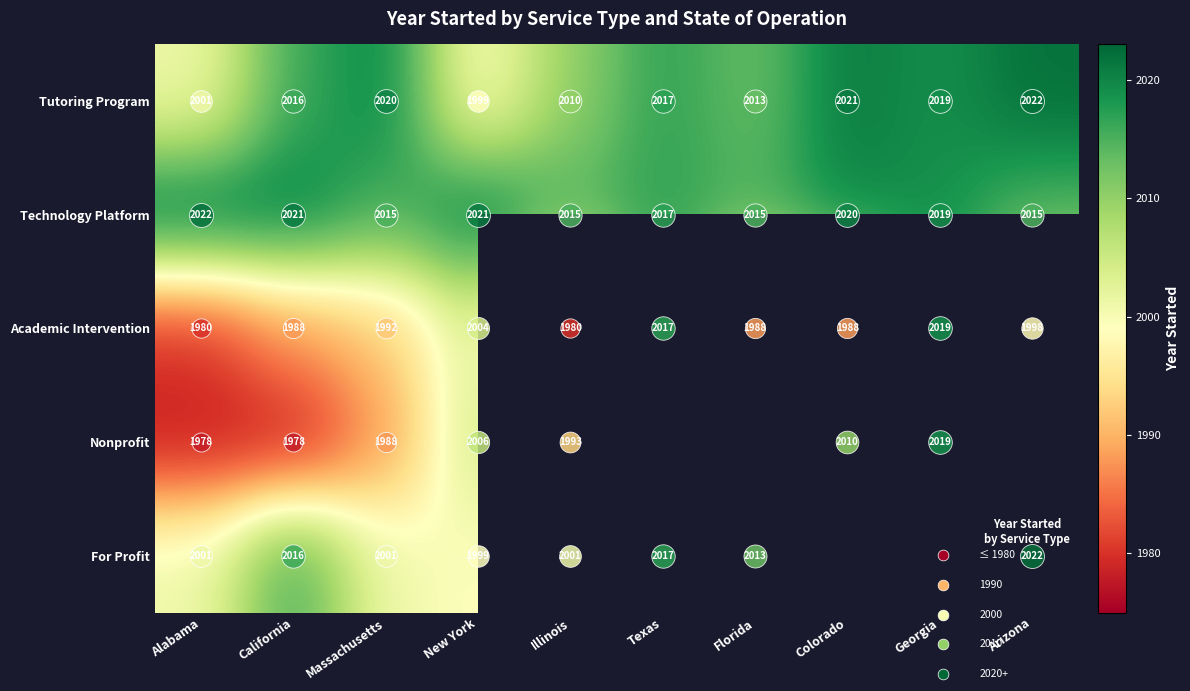

What value does the Technology Platform series have at Alabama?

2022.0